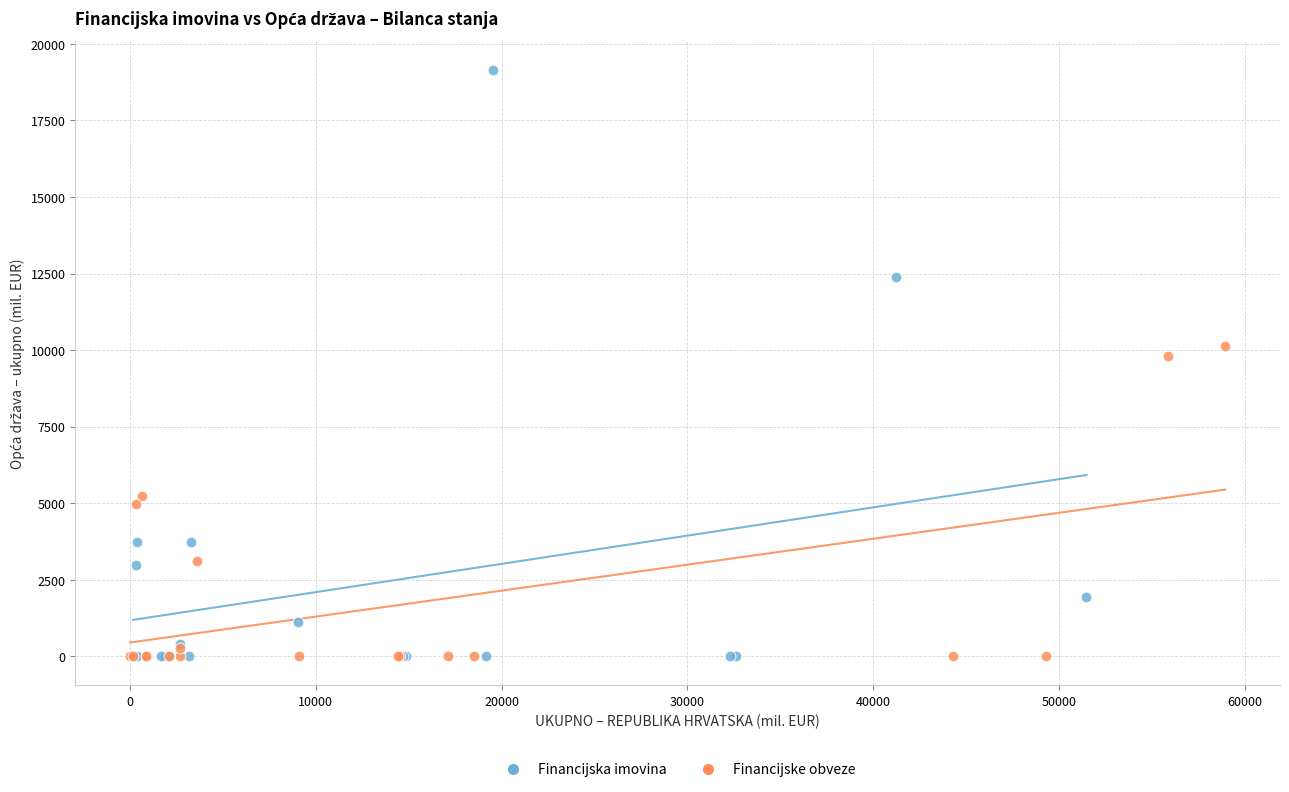

Which series reaches the maximum Y coordinate?

Financijska imovina